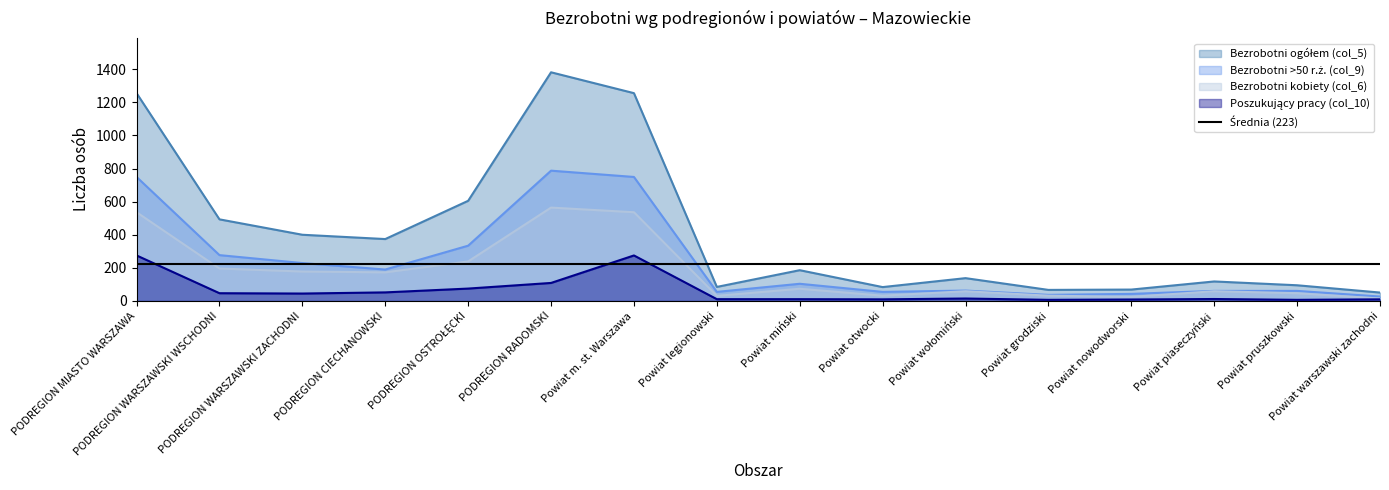

Rank the series at PODREGION WARSZAWSKI WSCHODNI from lowest to highest value.

Poszukujący pracy (col_10), Bezrobotni kobiety (col_6), Bezrobotni >50 r.ż. (col_9), Bezrobotni ogółem (col_5)